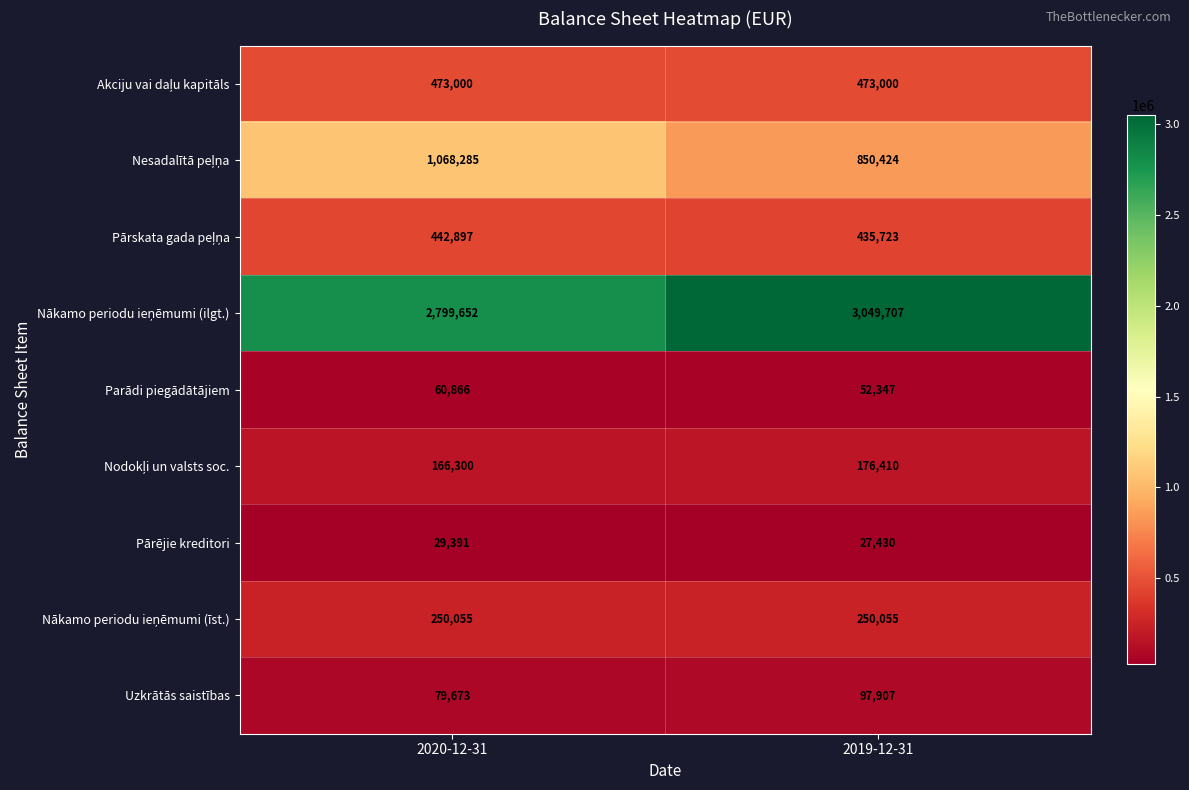

The Pārējie kreditori series shows 27430 at 2019-12-31. True or false?

True